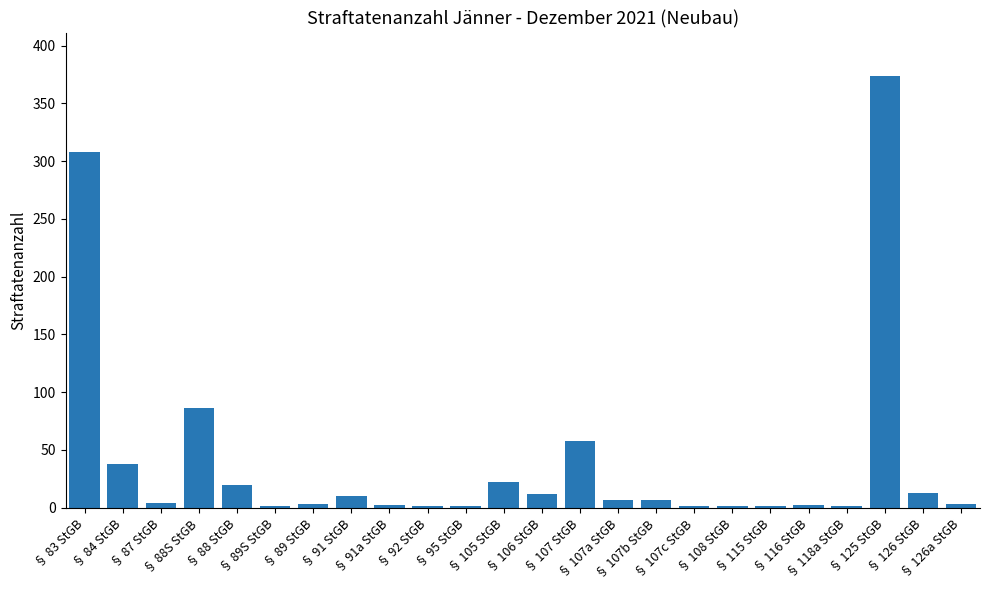

What is the maximum value shown in the chart?

374